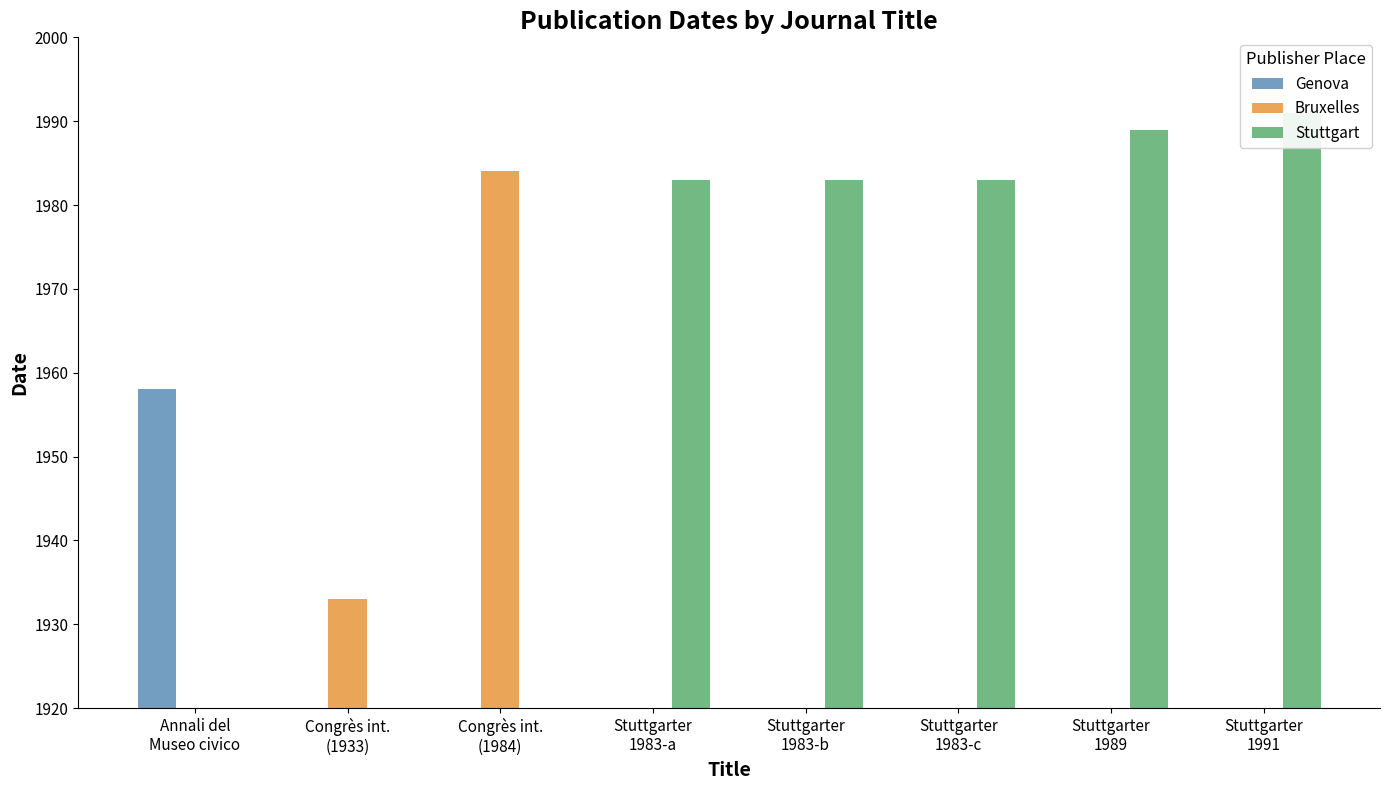

How many distinct data groups are displayed?

3